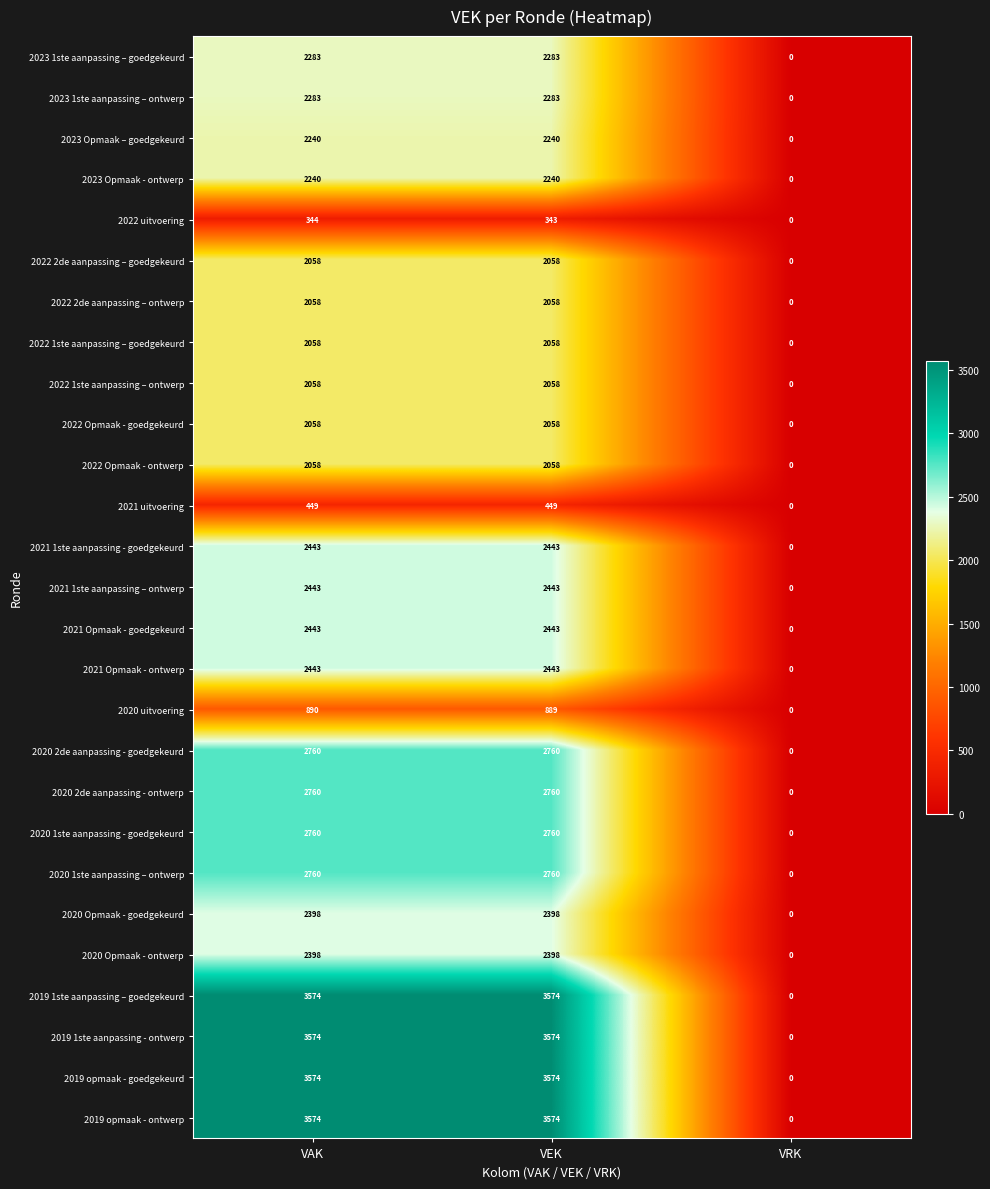

True or false: 2020 Opmaak - goedgekeurd has a value of 2398 at VAK.

True